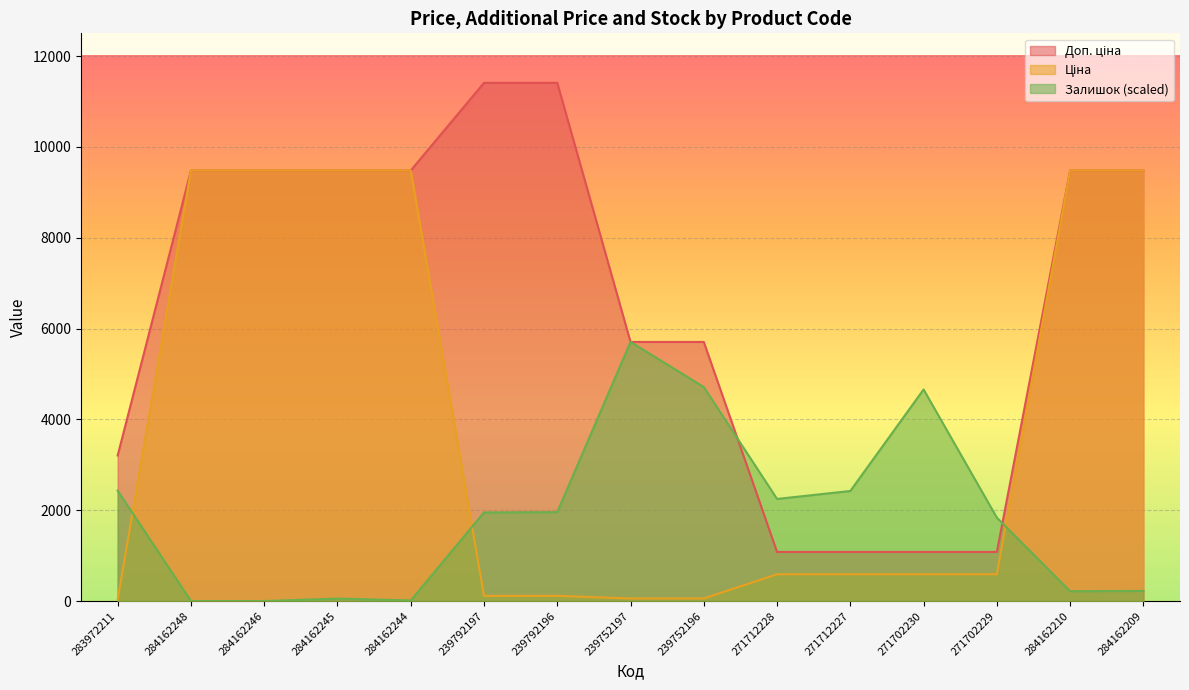

Rank the series by their average value, from highest to lowest.

Доп. ціна, Ціна, Залишок